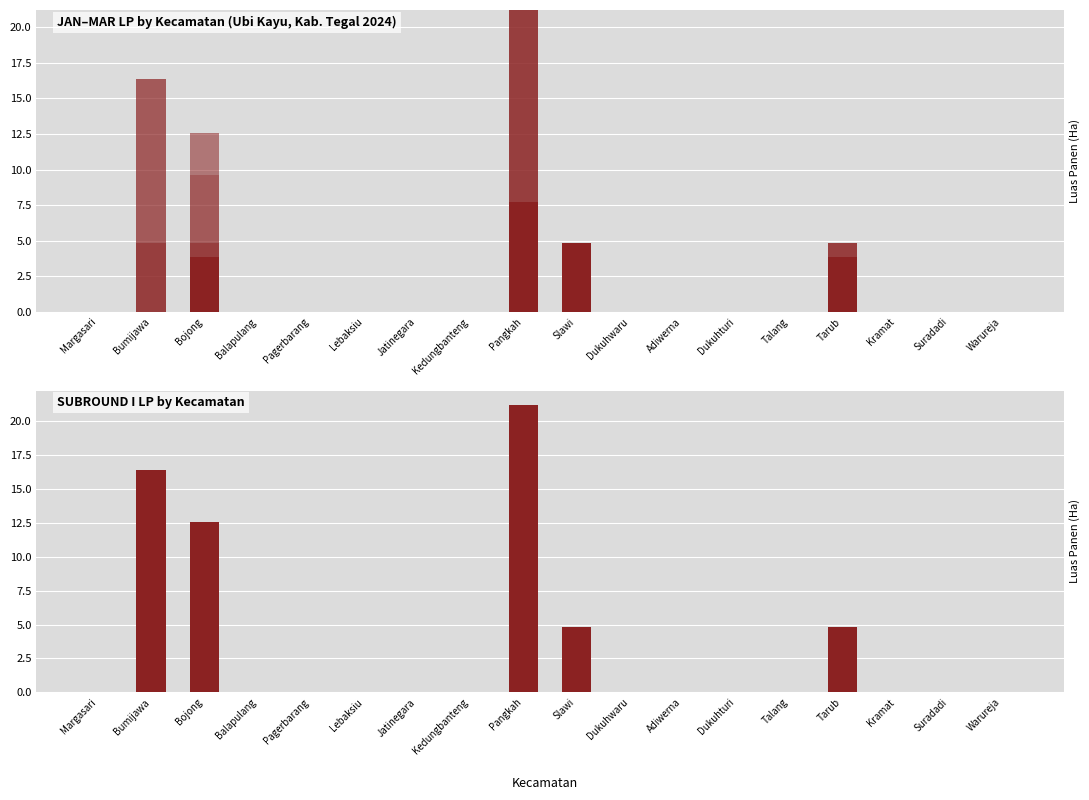

At which category does the chart reach its minimum across all series?

Margasari